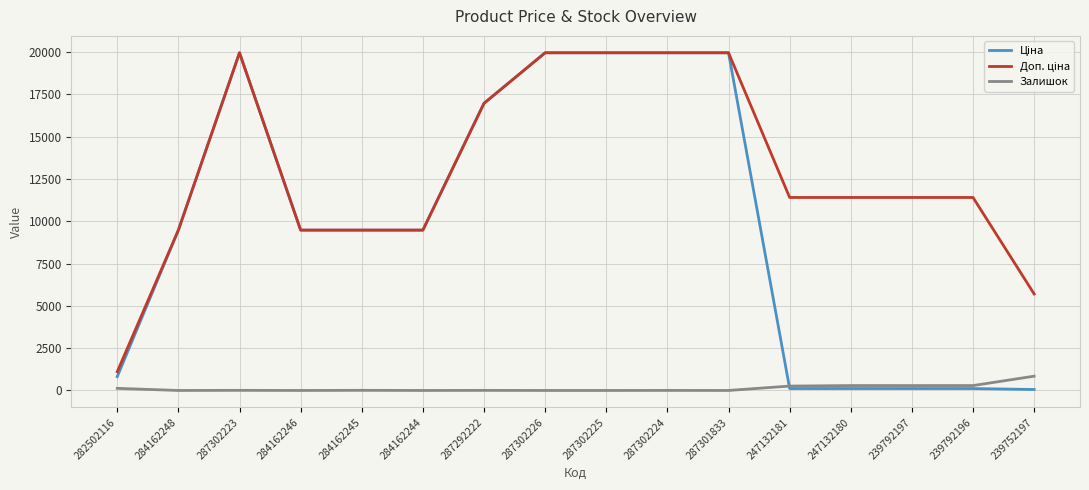

True or false: Залишок has a value of 125.0 at 282502116.

True